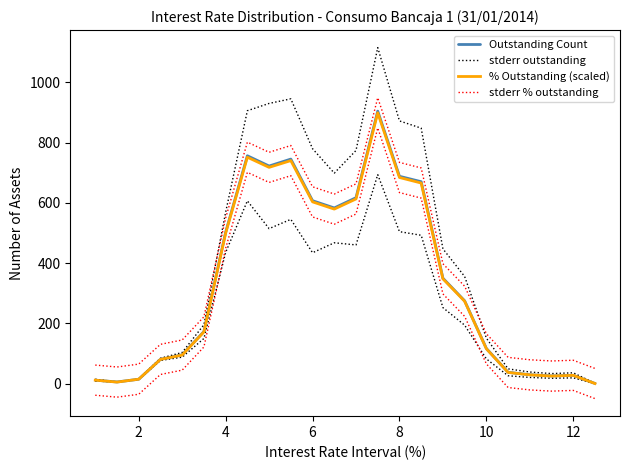

How many lines are shown in the chart?

4